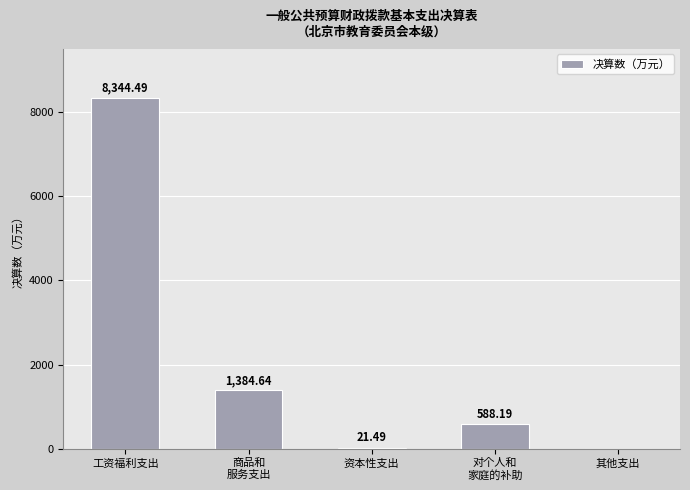

What is the sum of all values?

10338.8